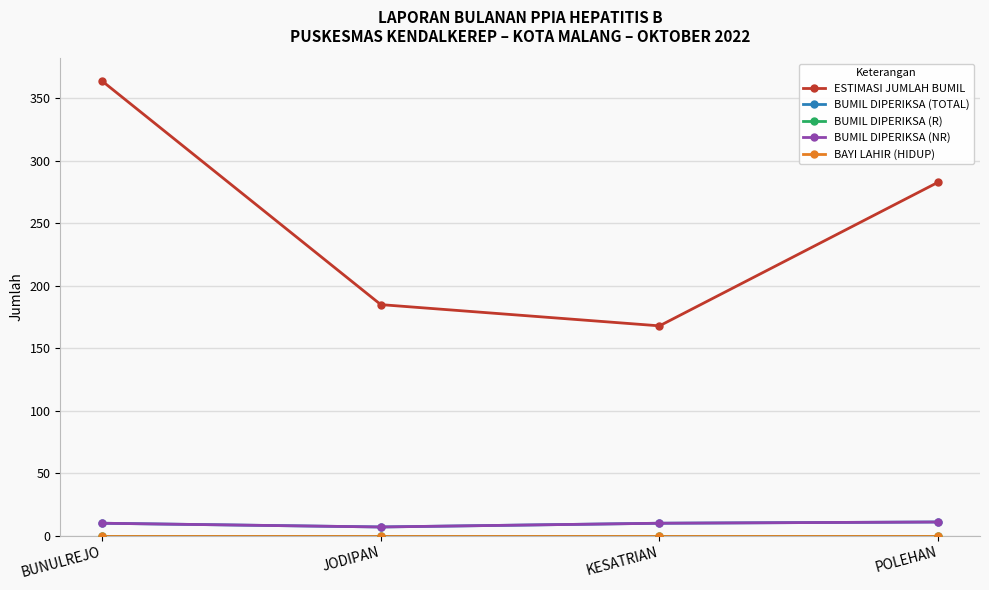

Reading left to right, transcribe all the data shown in this chart.

ESTIMASI JUMLAH BUMIL: 364	185	168	283
BUMIL DIPERIKSA (TOTAL): 10	7	10	11
BUMIL DIPERIKSA (R): 0	0	0	0
BUMIL DIPERIKSA (NR): 10	7	10	11
BAYI LAHIR (HIDUP): 0	0	0	0